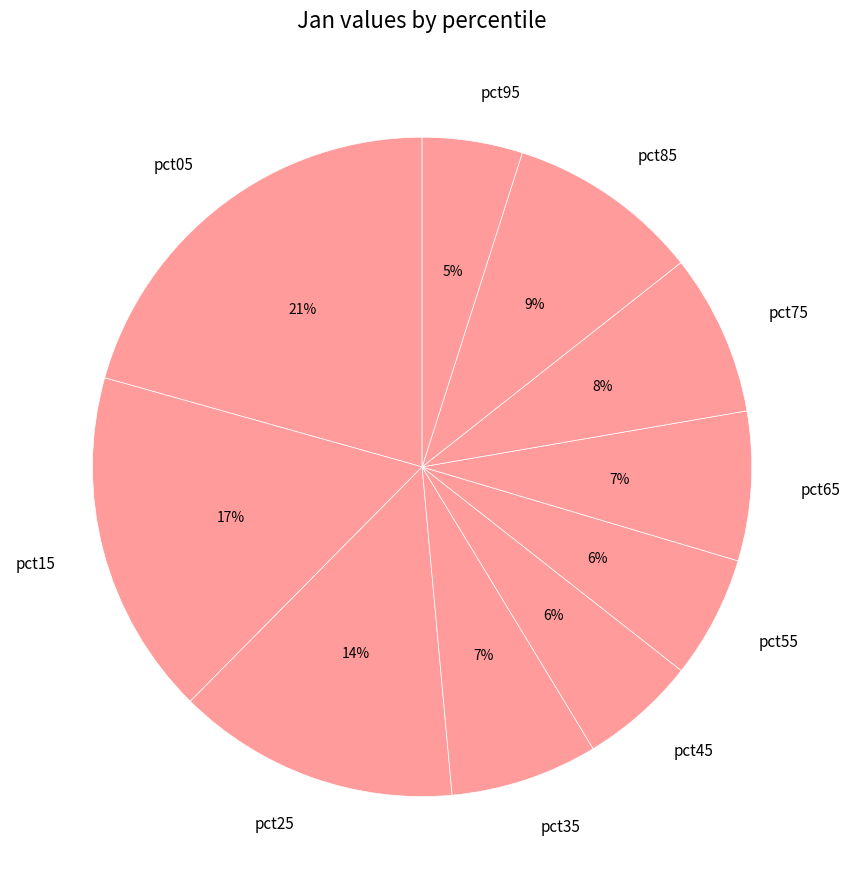

Which slice is the smallest?

pct95